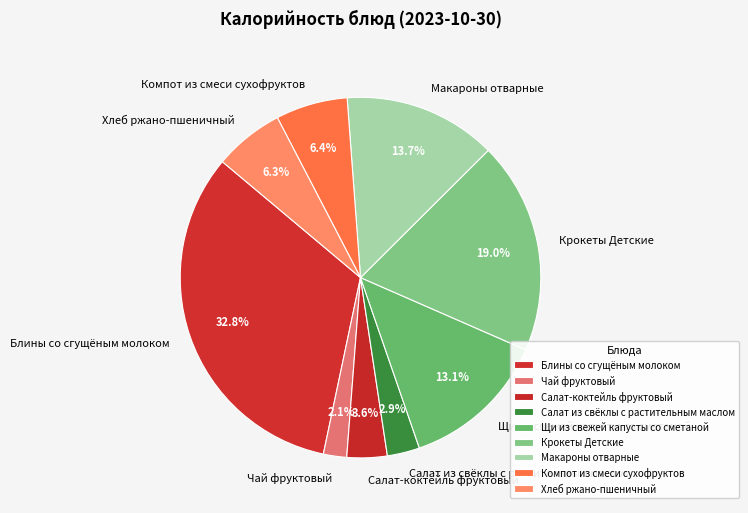

True or false: Блины со сгущёным молоком accounts for 33% of the total.

True